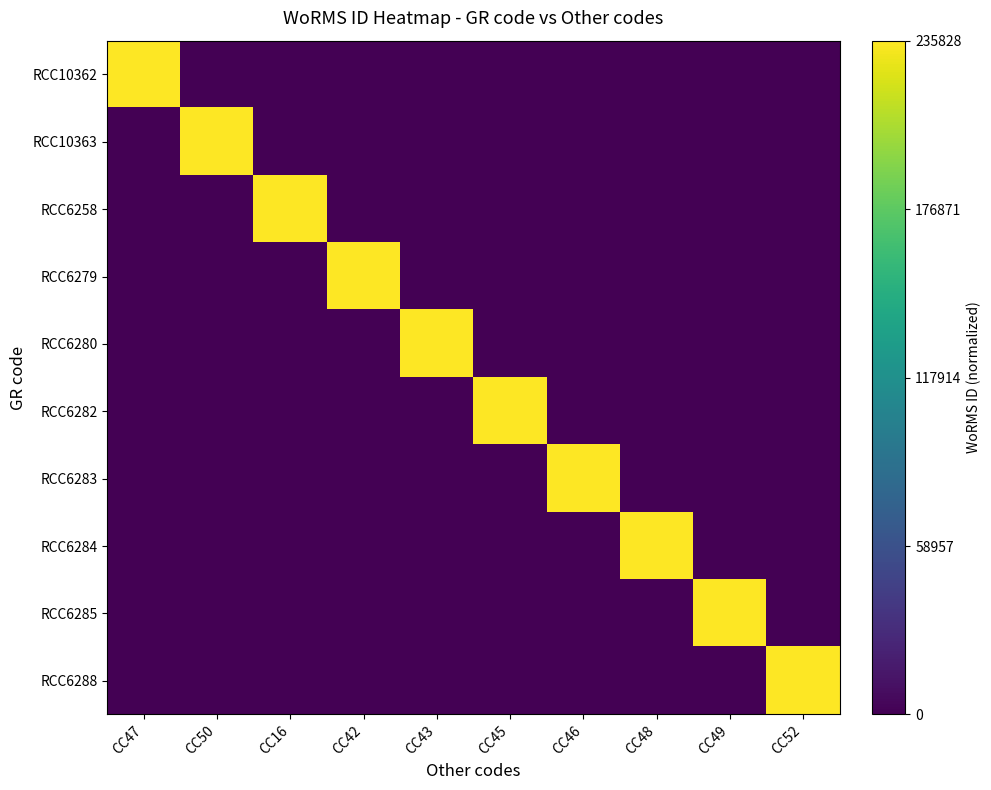

What is the spread (max minus min) of values at CC48?

1